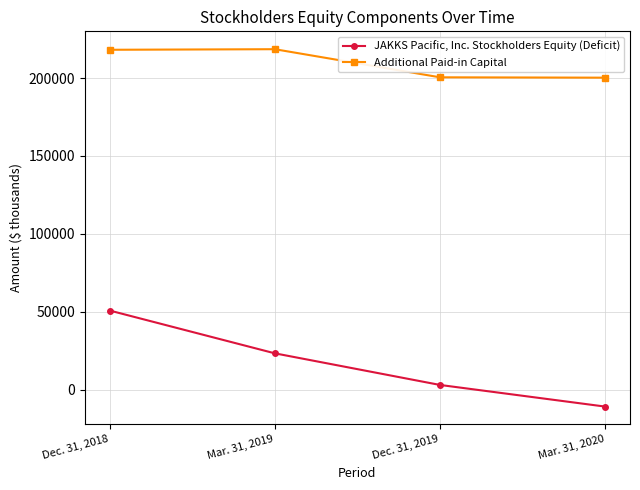

What is the label of the 2nd point from the right?

Dec. 31, 2019